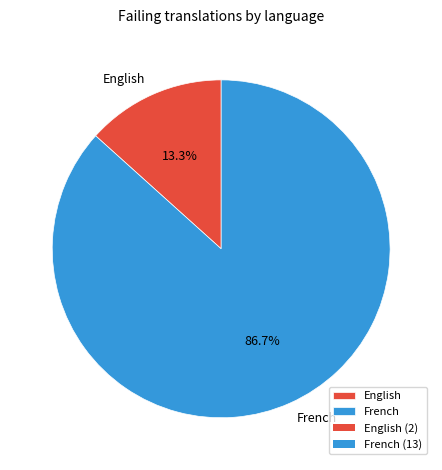

Is it true that French is 81% of the pie?

False